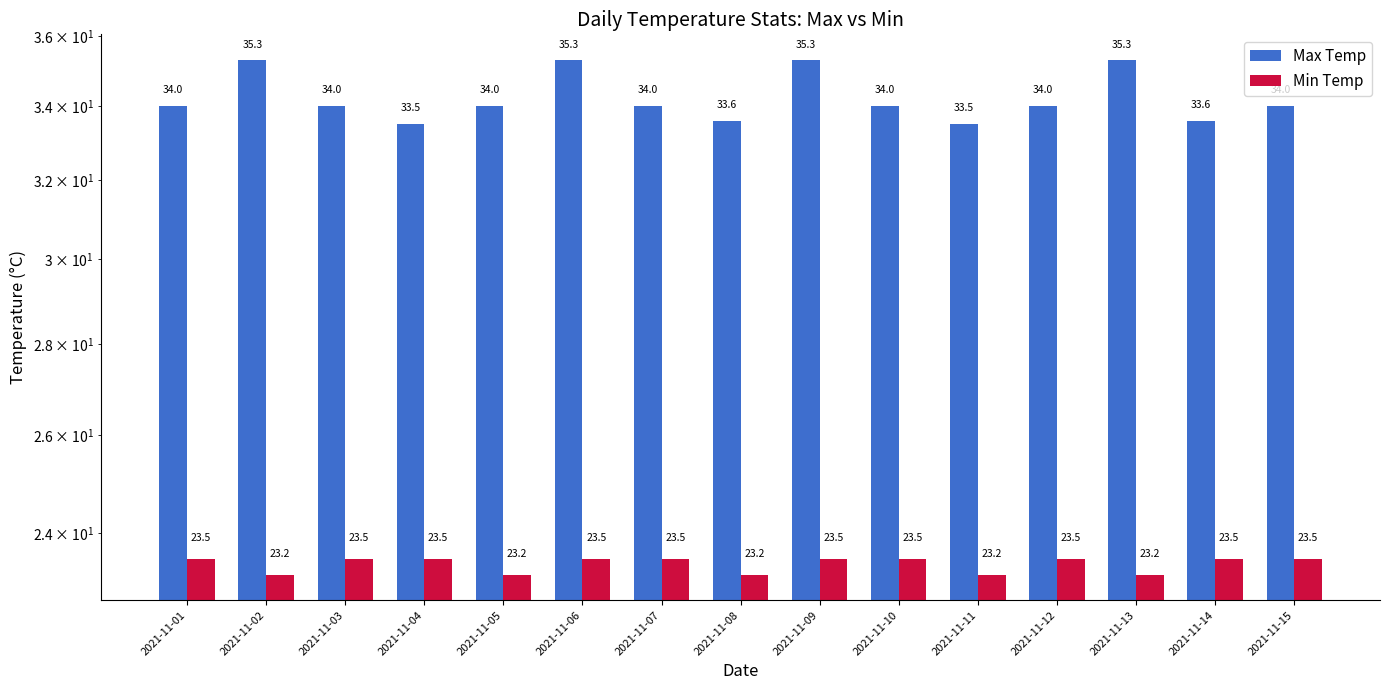

What are all the series names shown in the legend?

Max Temp, Min Temp